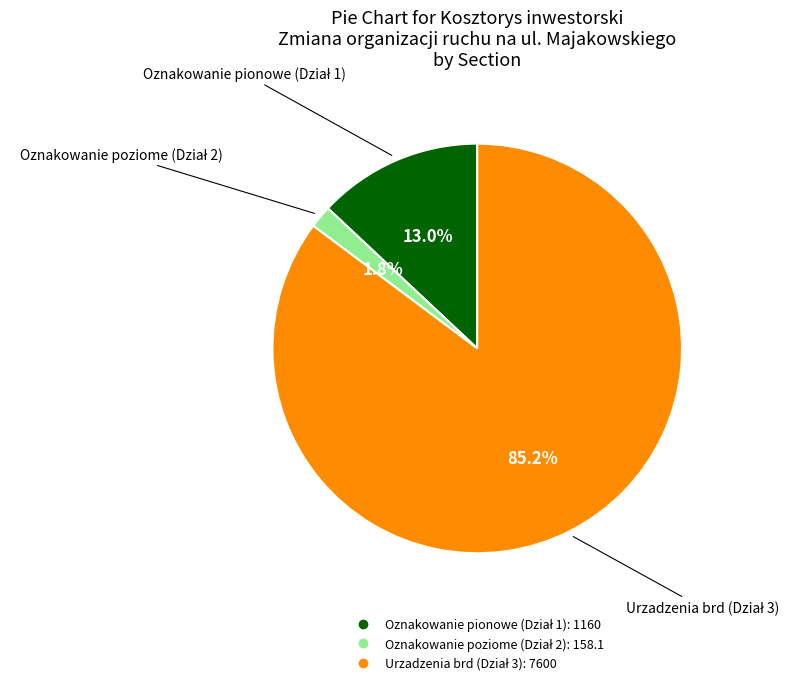

Is there any slice that represents more than half of the pie?

Yes